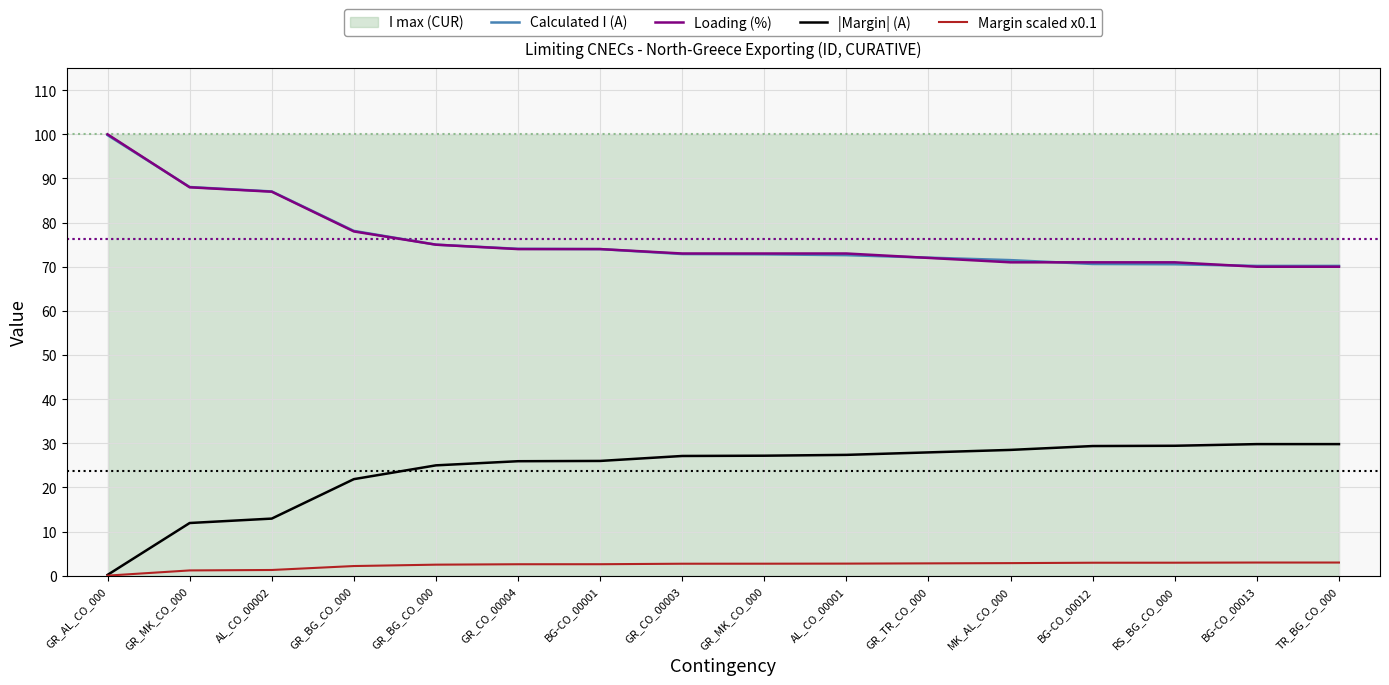

At which category is the sum across all series the highest?

GR_AL_CO_000